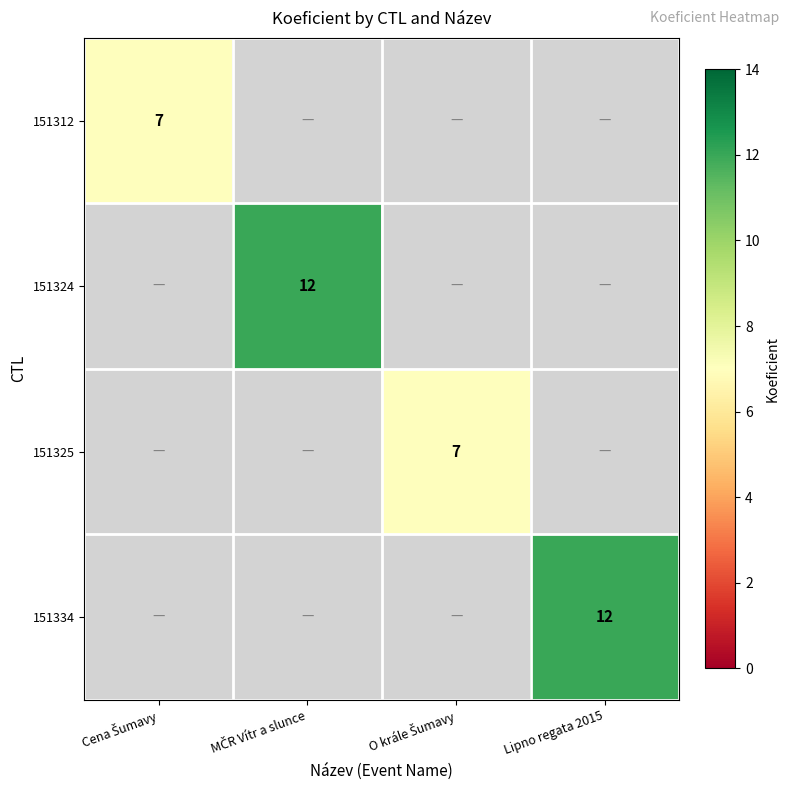

How many categories are shown in the chart?

4